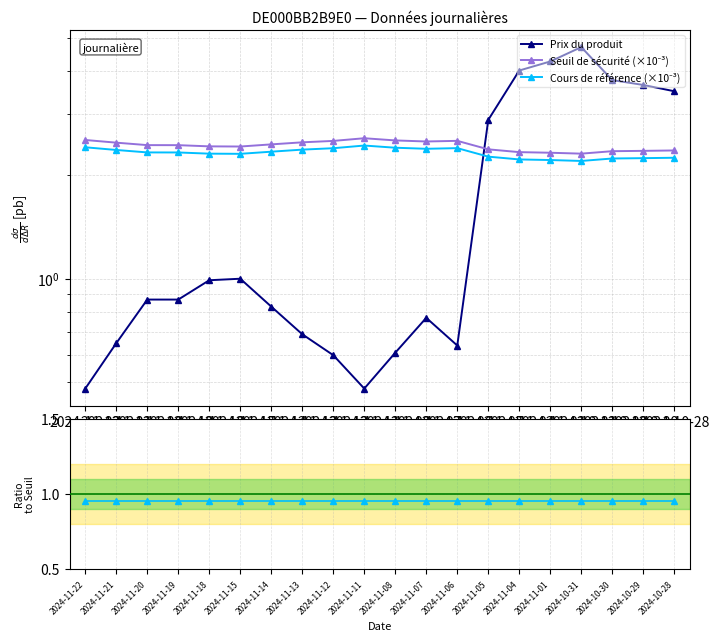

The value of Cours / Seuil at 2024-11-14 is 1.5. True or false?

False